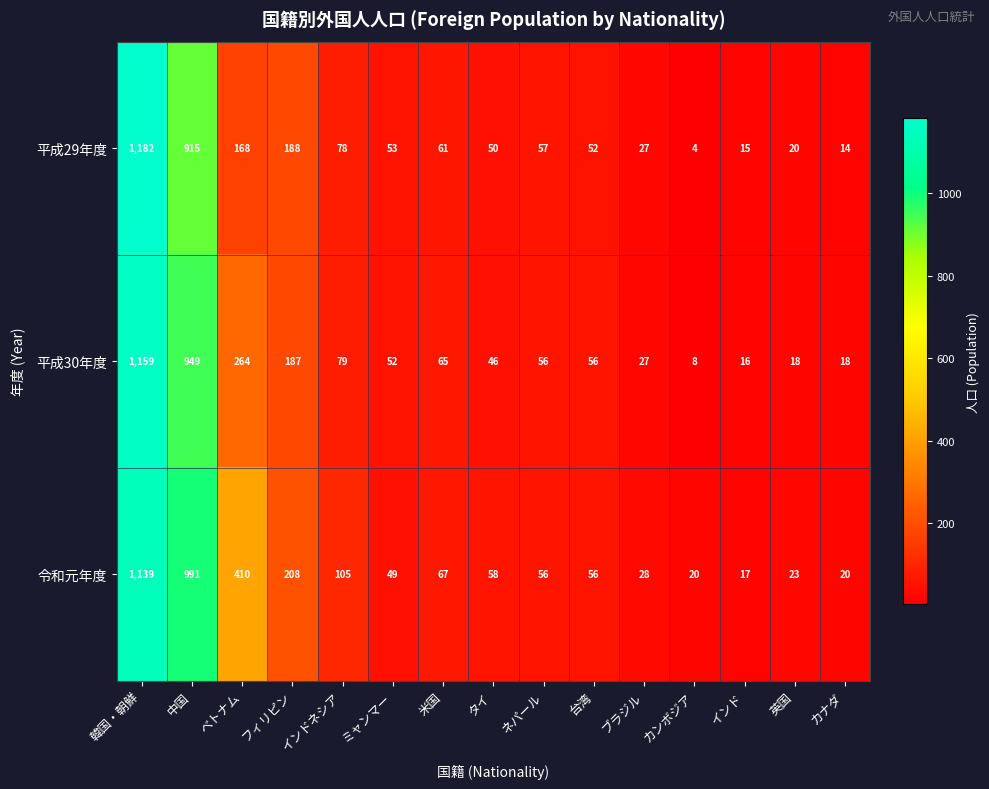

What is the sum of all 平成29年度 values?

2884